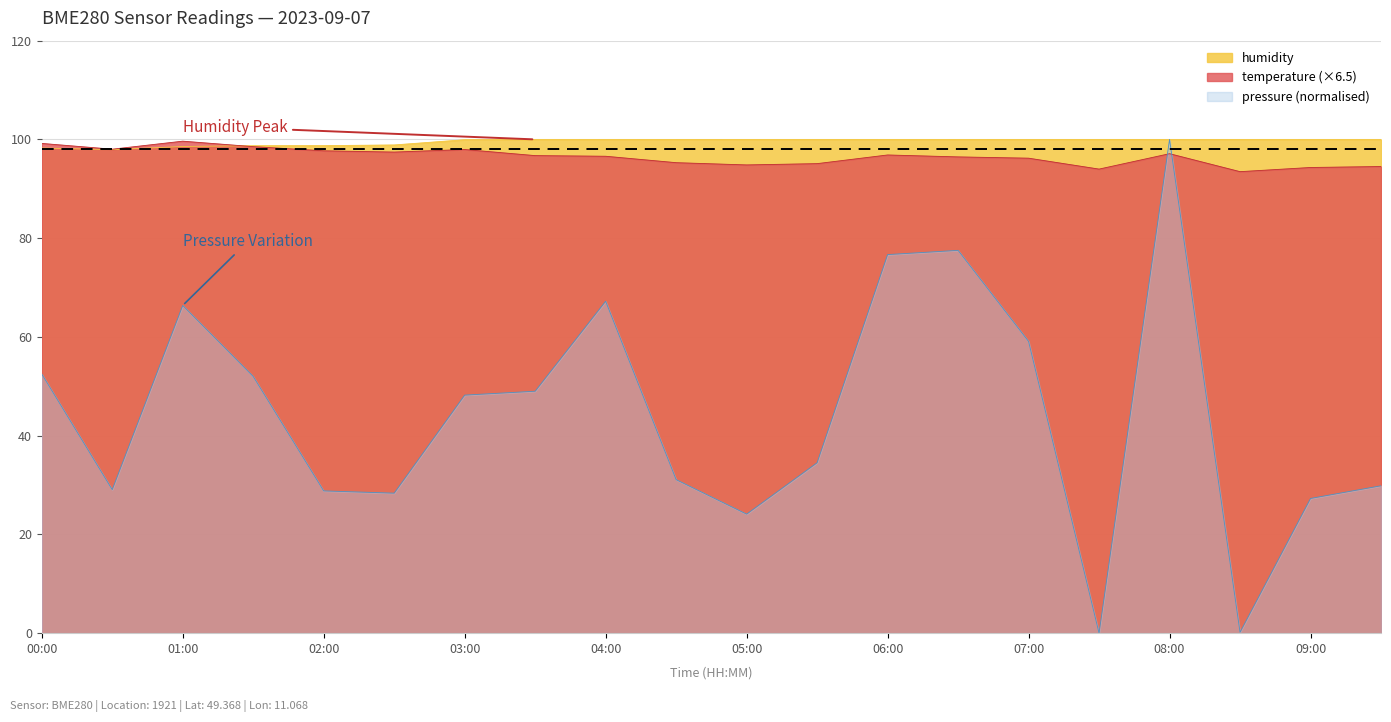

How many lines are shown in the chart?

3